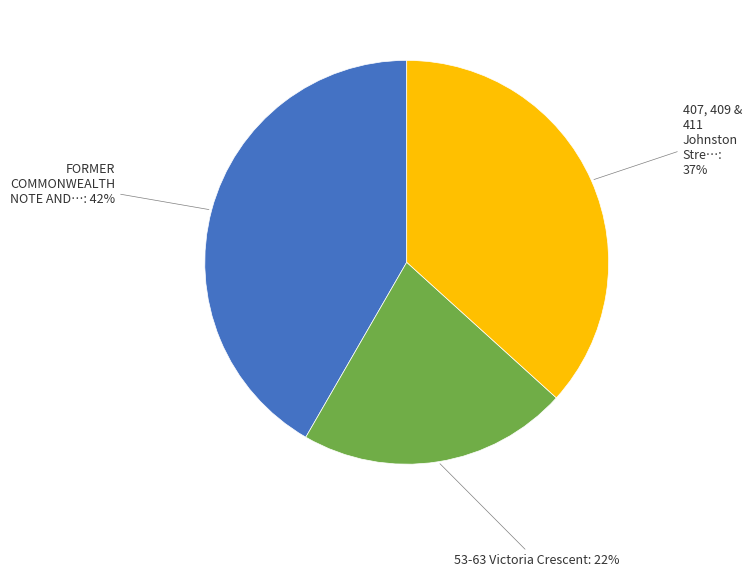

To the nearest percent, what is the average slice percentage?

33%